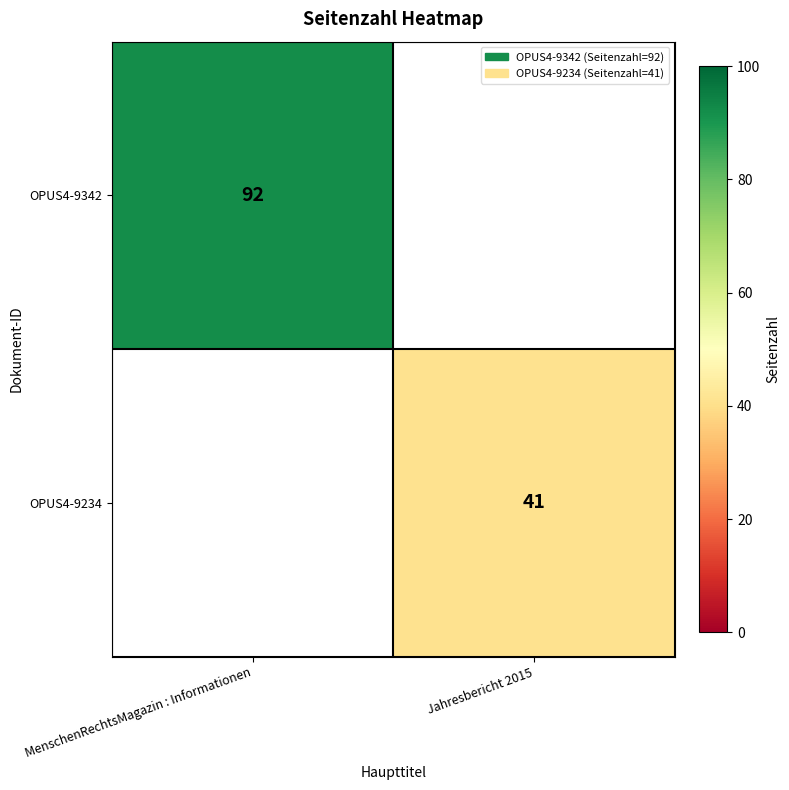

The OPUS4-9234 series shows 41 at Jahresbericht 2015. True or false?

True